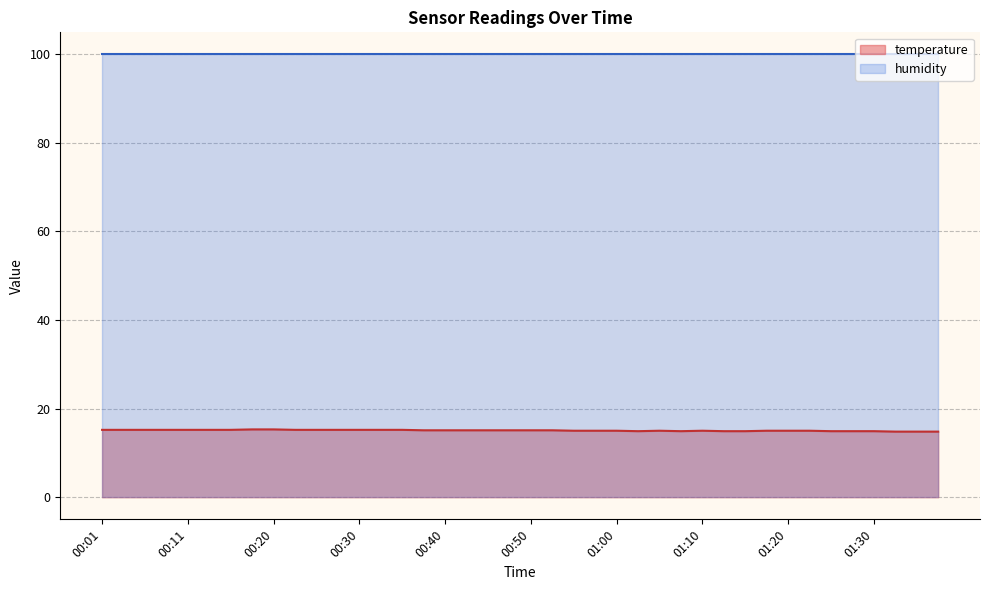

Between 00:15 and 01:37, which is larger?

00:15